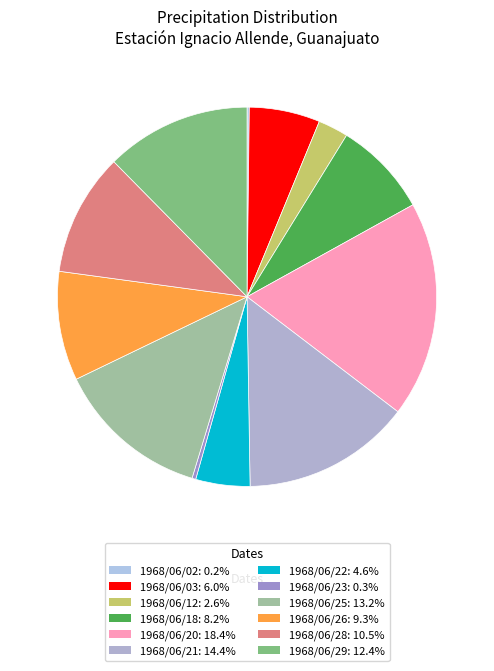

Does any single category account for the majority?

No